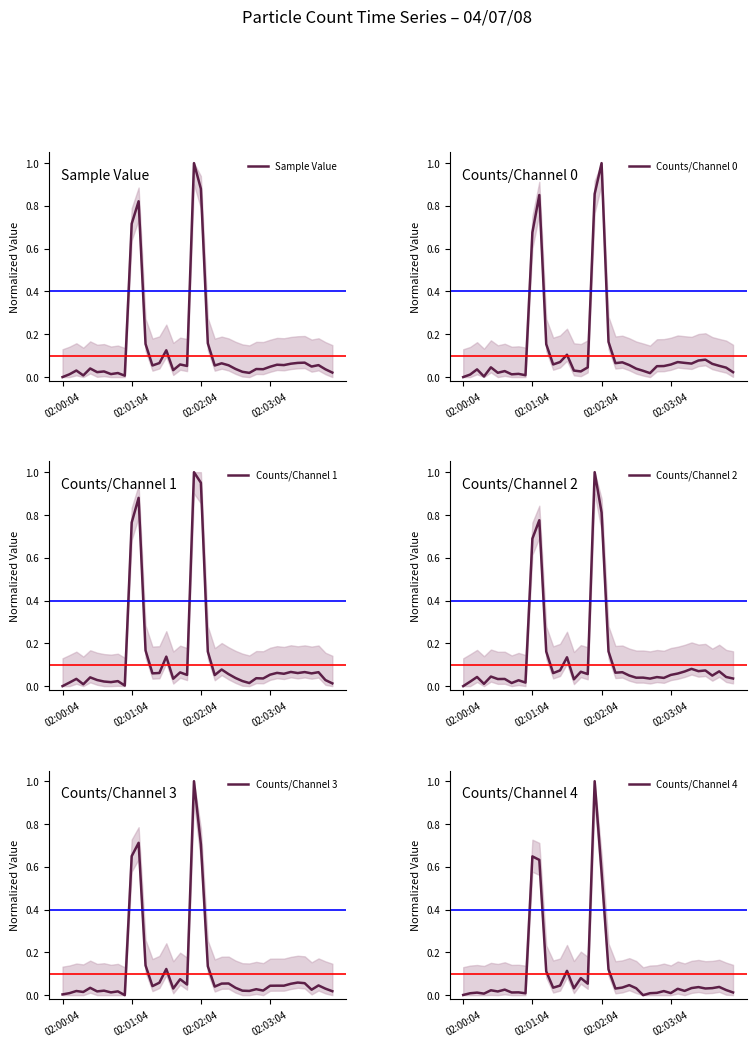

The value of Counts/Channel 0 at 23 is 0.1. True or false?

True